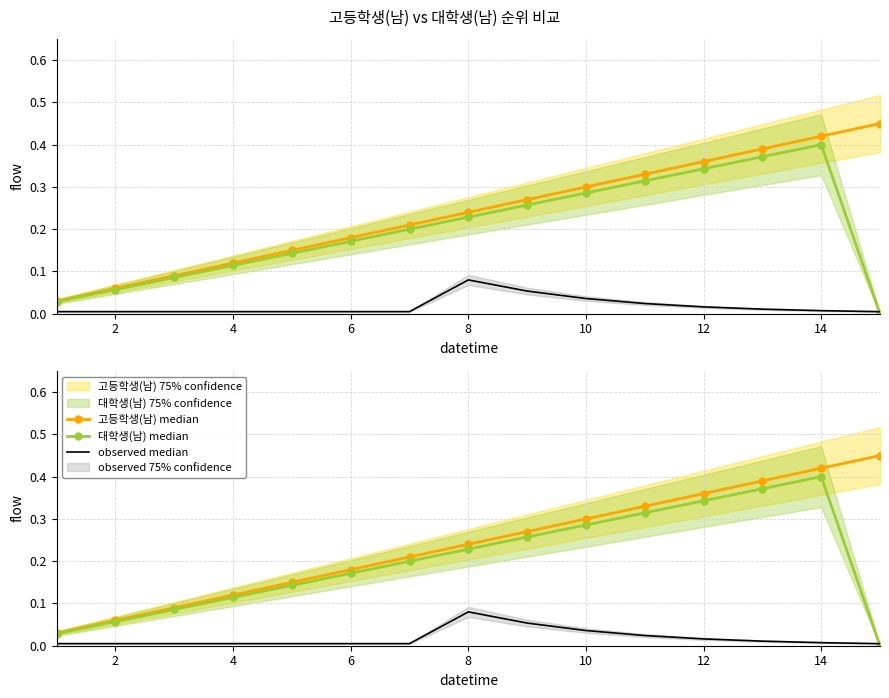

Which series has the widest spread of values?

고등학생(남) median